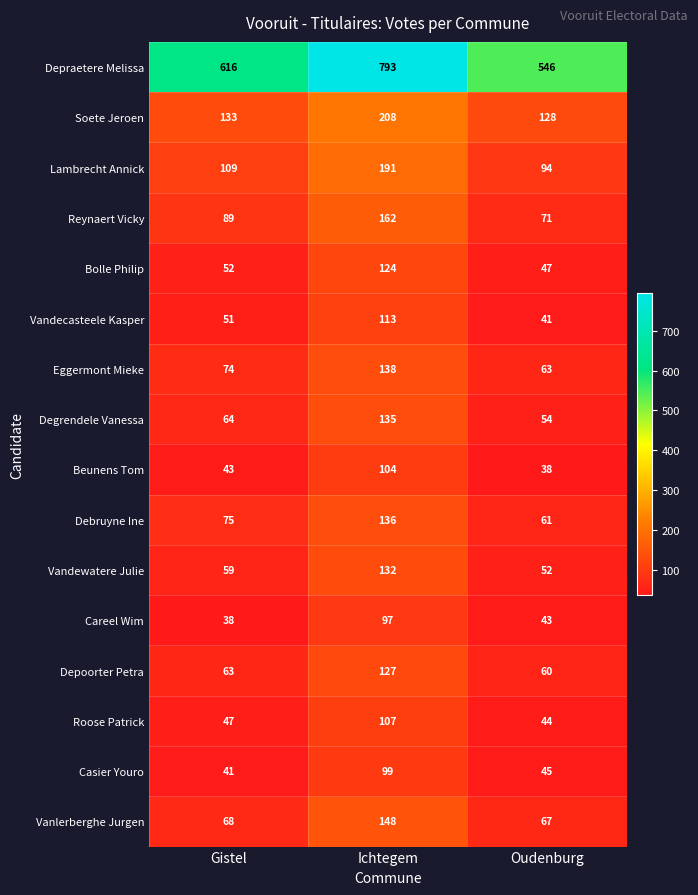

What is the spread (max minus min) of values at Gistel?

578